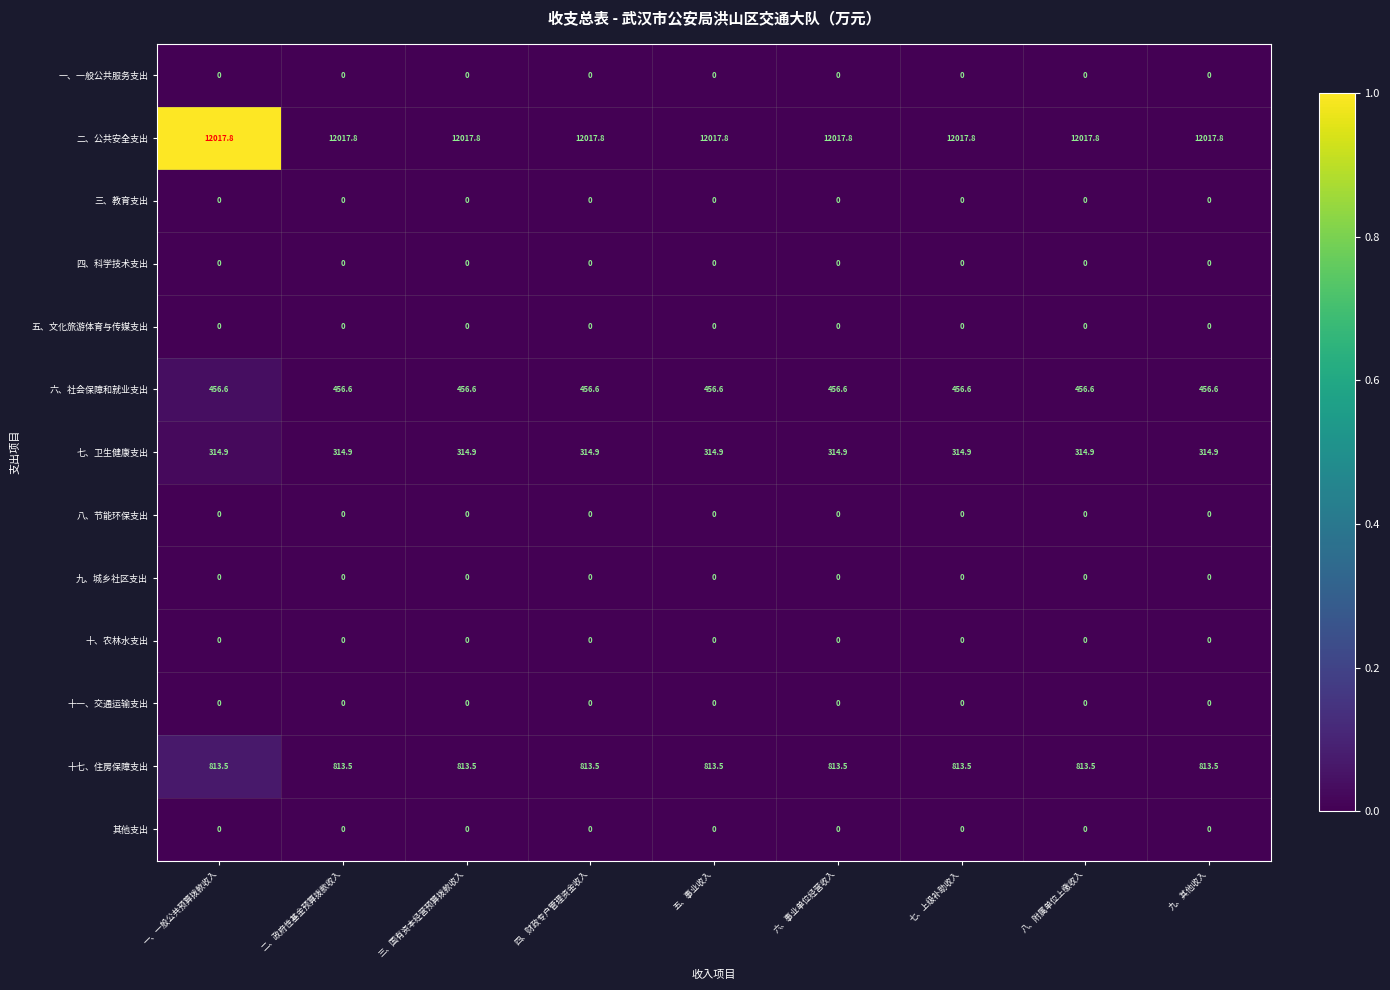

What is the sum of the 七、卫生健康支出 values at 二、政府性基金预算拨款收入 and 八、附属单位上缴收入?

629.8